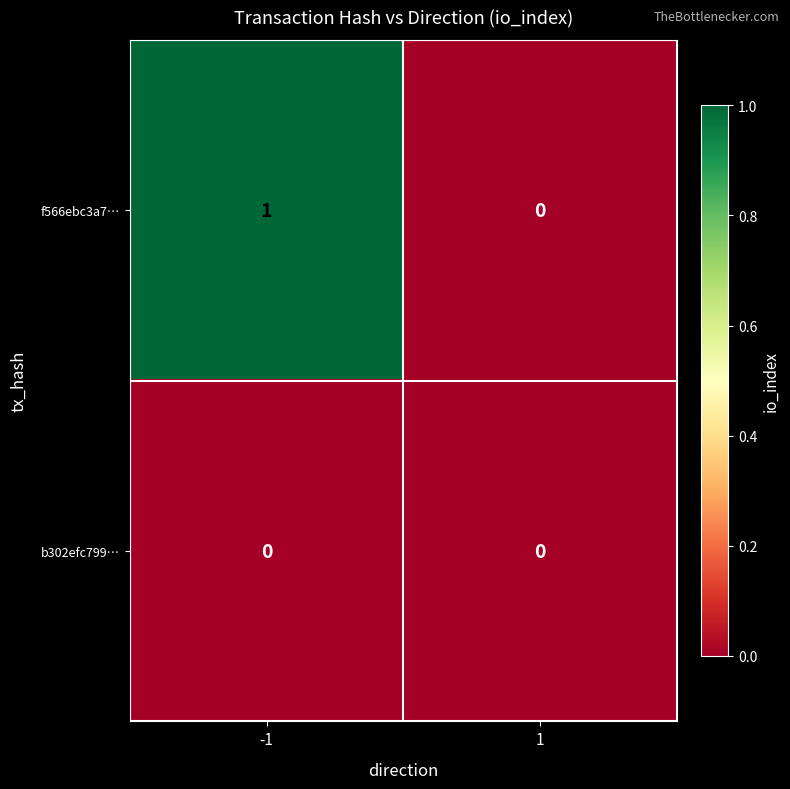

Which series has the largest range (max minus min)?

f566ebc3a7…